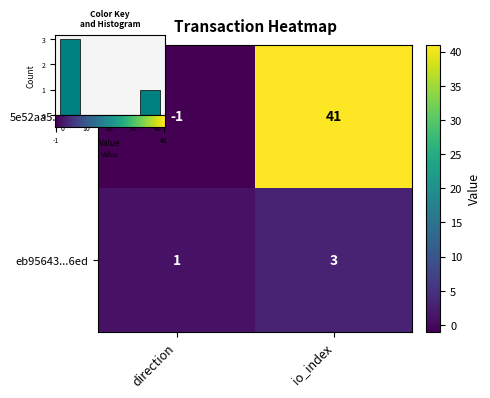

How many values in 5e52aa5eb7fafdc9e6ce4382b6bc44ff77e966b are below zero?

1